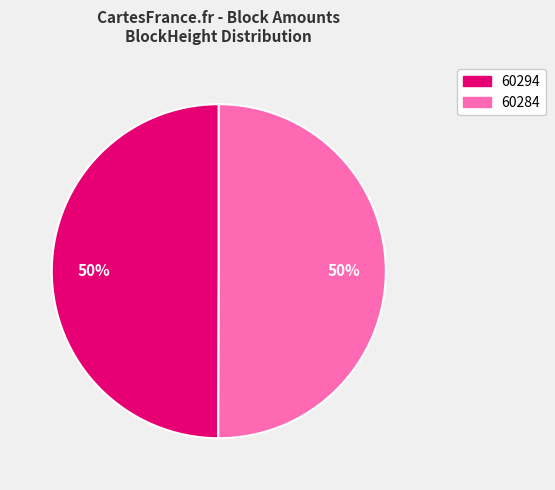

What is the ratio of the value at 60284 to the value at 60294?

1.0